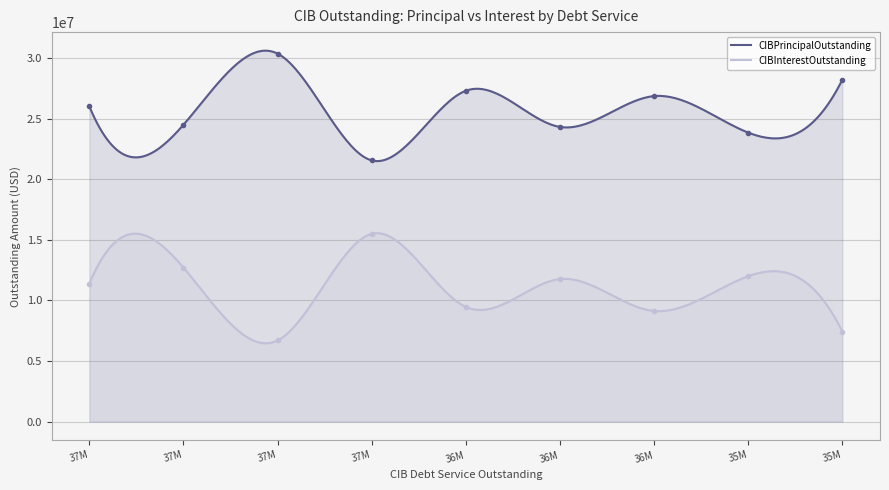

True or false: CIBPrincipalOutstanding and CIBInterestOutstanding cross at least once.

False